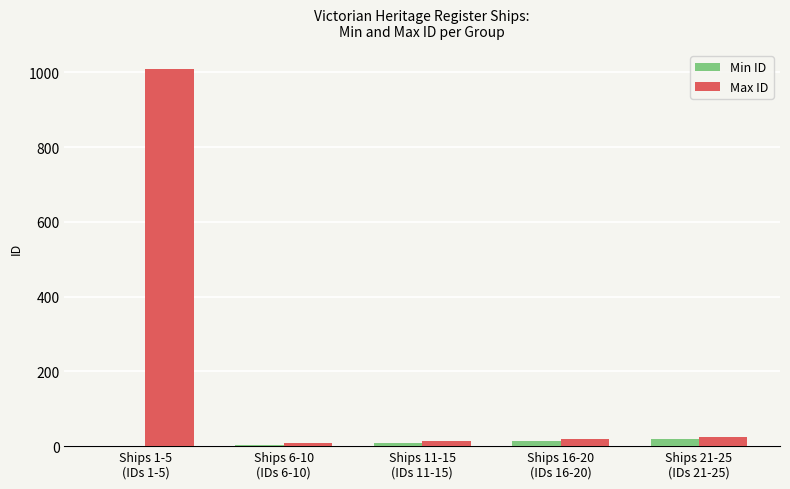

What is the difference between the Min ID values at Ships 1-5
(IDs 1-5) and Ships 16-20
(IDs 16-20)?

13